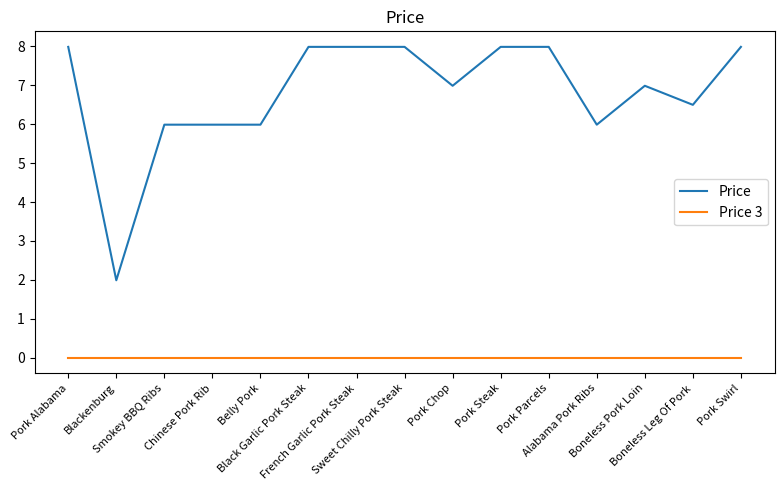

The value of Price 3 at Blackenburg is 0.0. True or false?

True